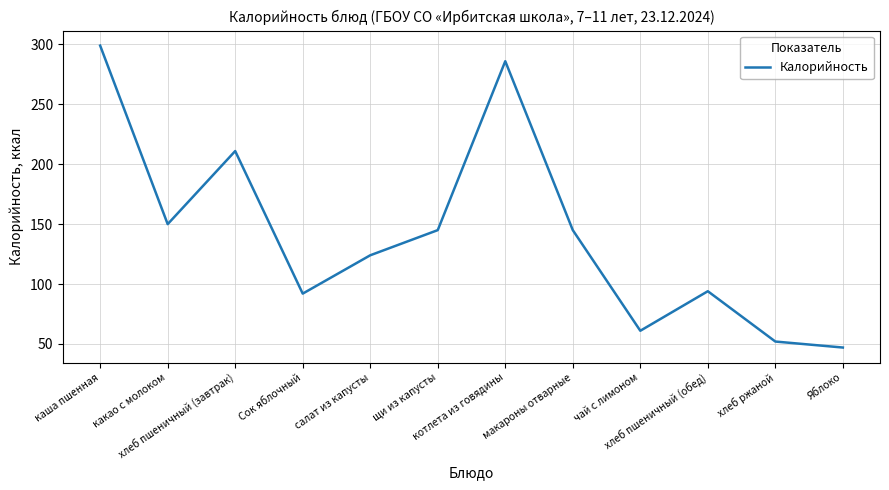

Reading right to left, what are all the values shown in this chart?

Яблоко=47	хлеб ржаной=52	хлеб пшеничный (обед)=94	чай с лимоном=61	макароны отварные=145	котлета из говядины=286	щи из капусты=145	салат из капусты=124	Сок яблочный=92	хлеб пшеничный (завтрак)=211	какао с молоком=150	каша пшенная=299